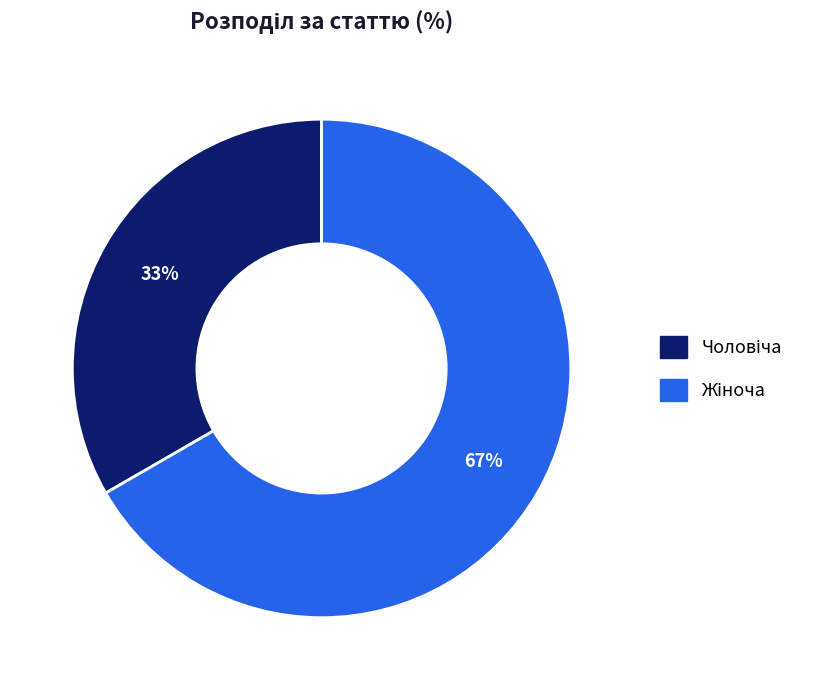

To the nearest percent, what is the average slice percentage?

50%